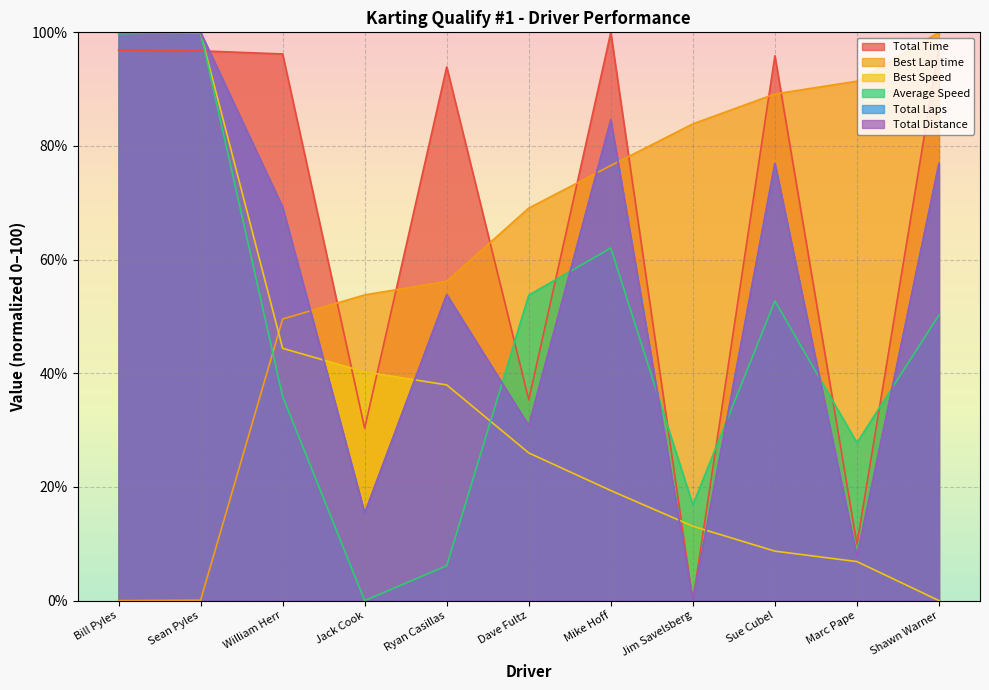

True or false: Average Speed has a value of 67.2 at Shawn Warner.

False